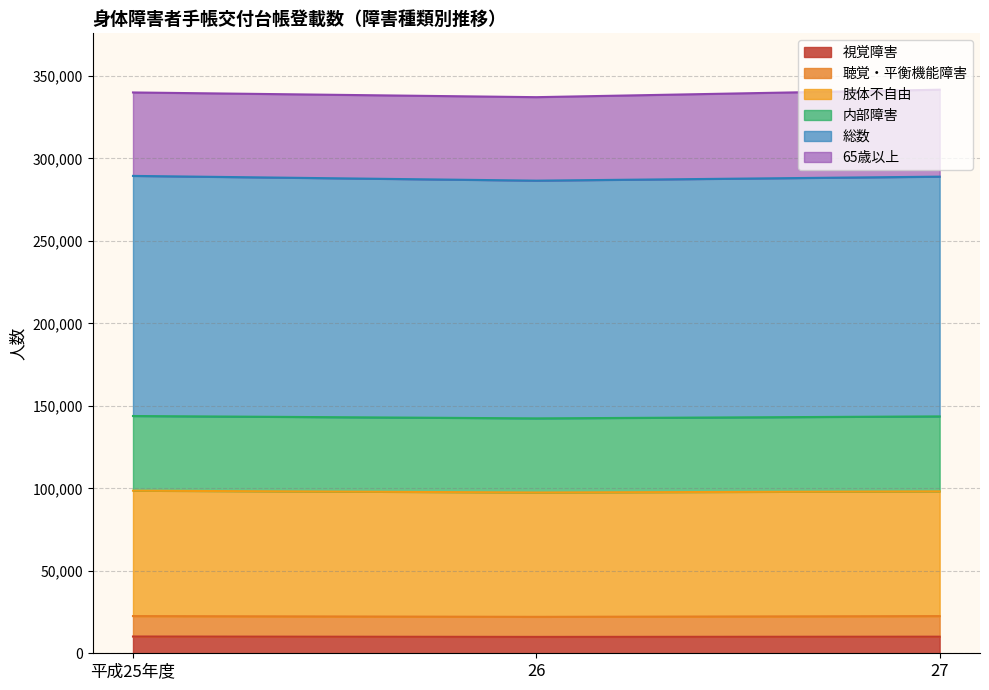

How many 視覚障害 values are between 9930 and 10163?

3